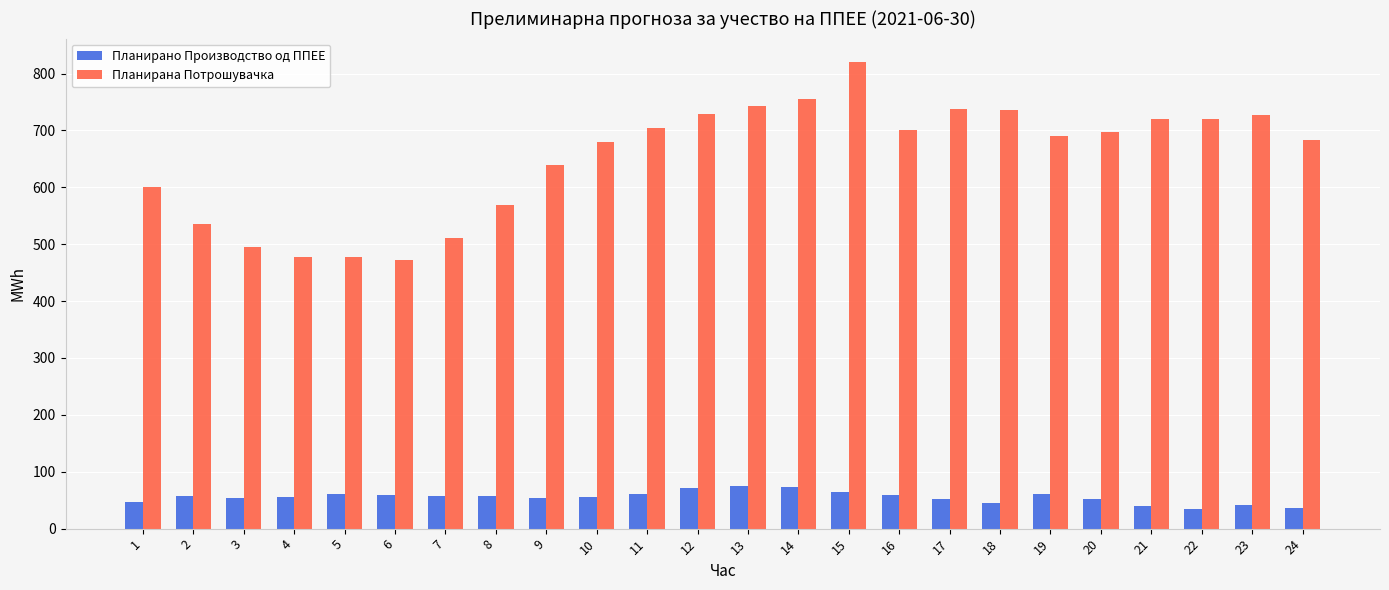

Rank the series by their maximum value, from highest to lowest.

Планирана Потрошувачка, Планирано Производство од ППЕЕ